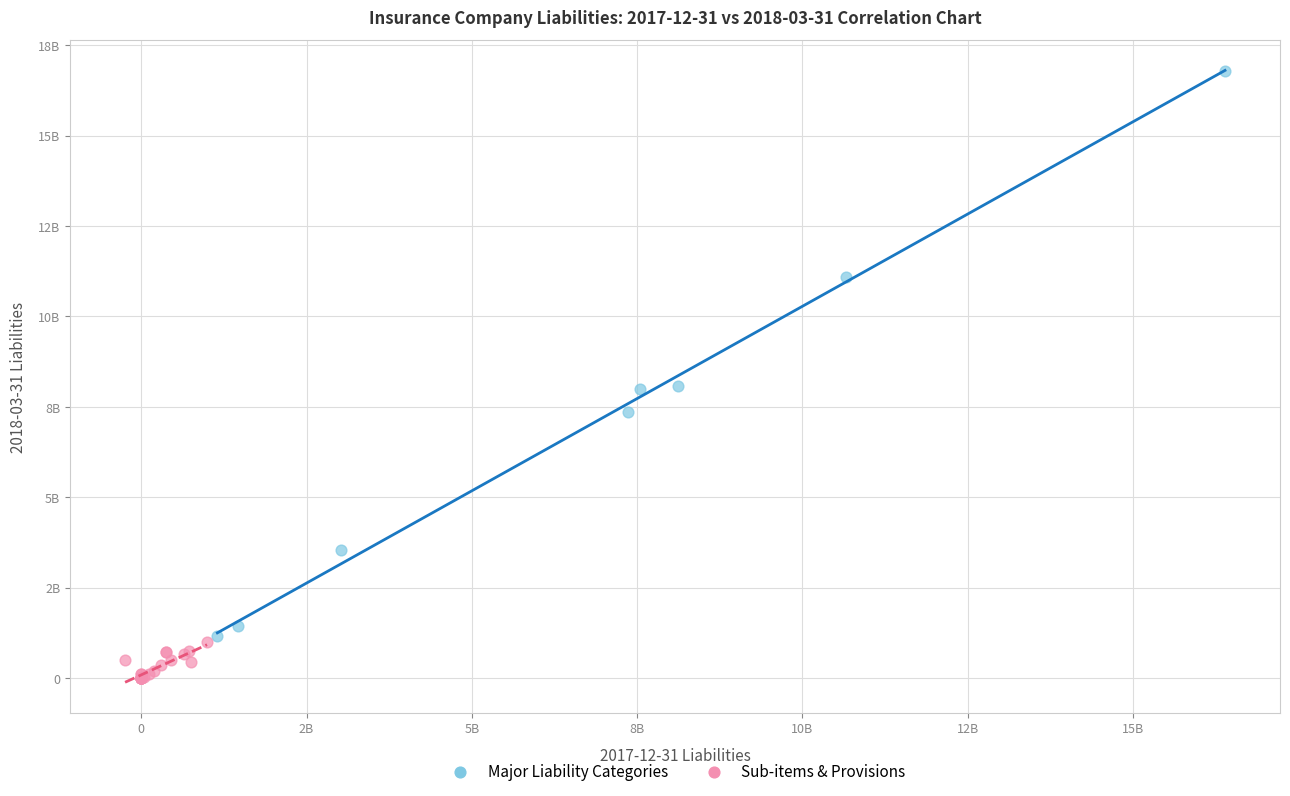

Which series contains the lowest Y value?

Sub-items & Provisions